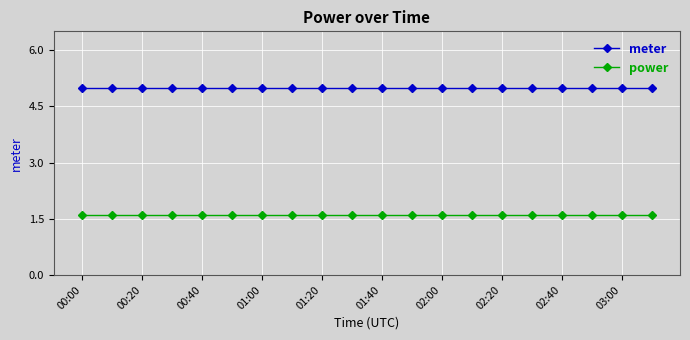

What is the value of the meter point at the 13th from the left?

5.0